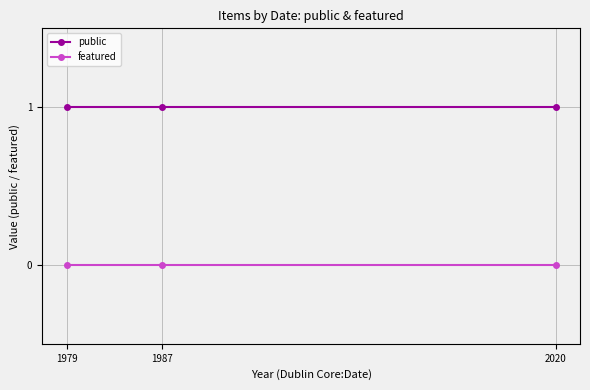

What are all the series names shown in the legend?

public, featured